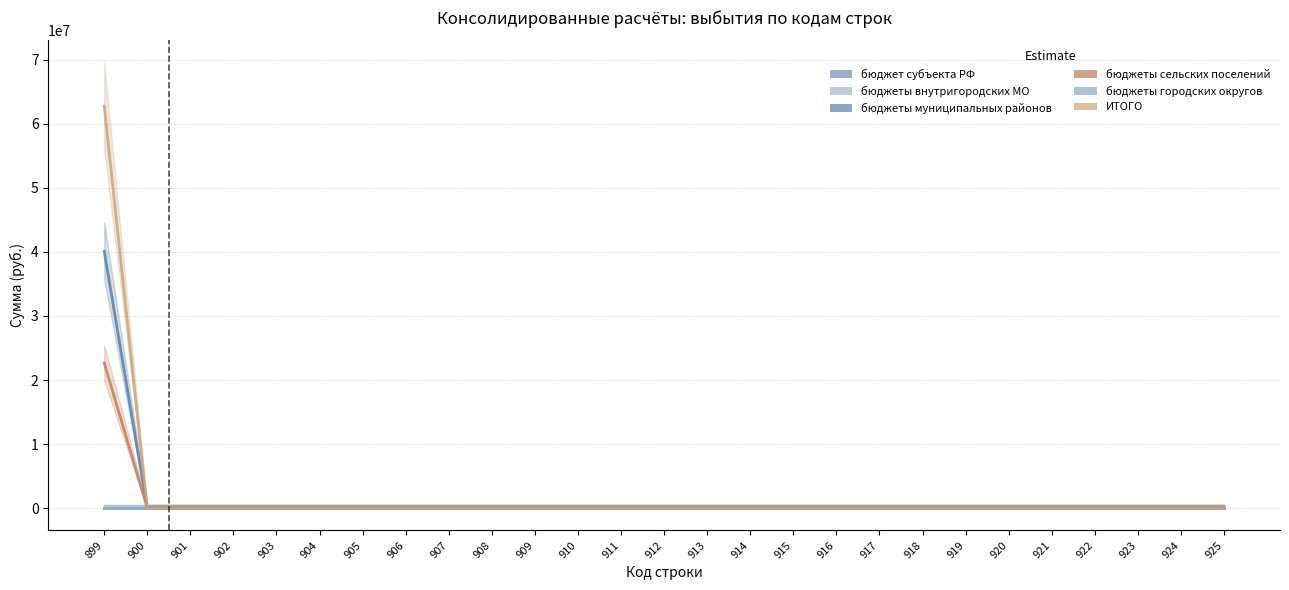

What are all the series names shown in the legend?

бюджет субъекта РФ, бюджеты внутригородских МО, бюджеты муниципальных районов, бюджеты сельских поселений, бюджеты городских округов, ИТОГО